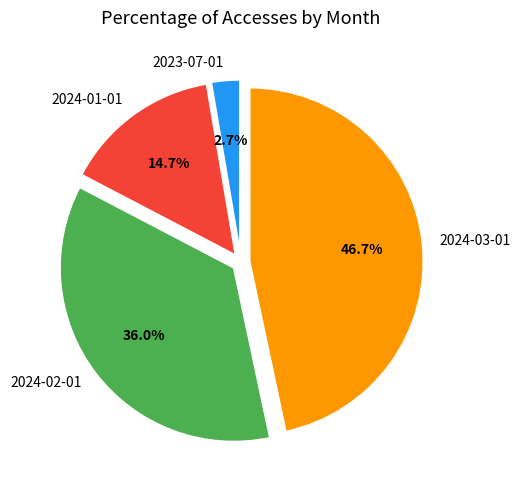

Between 2023-07-01 and 2024-03-01, which is larger?

2024-03-01